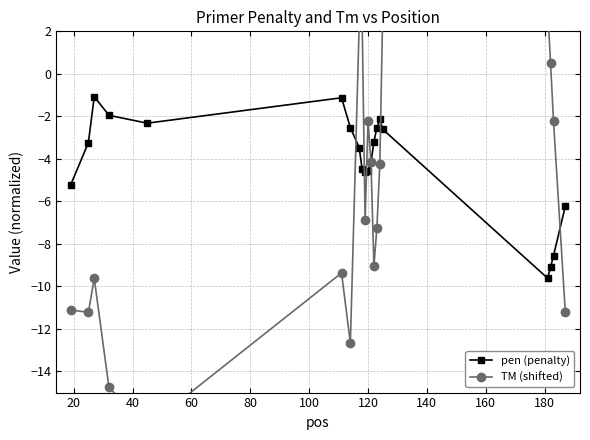

What is the greatest value displayed?

3.1